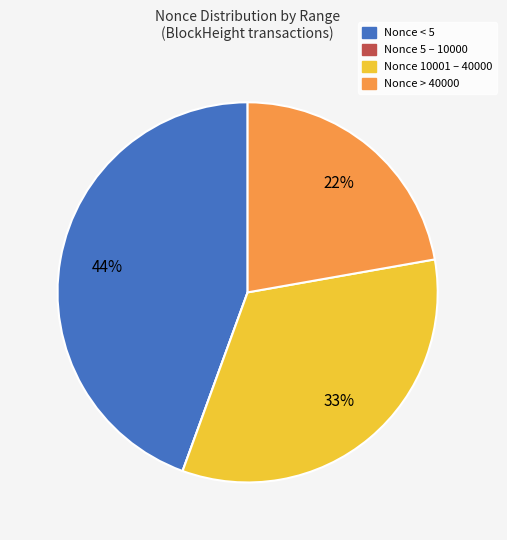

Is there any slice that represents more than half of the pie?

No